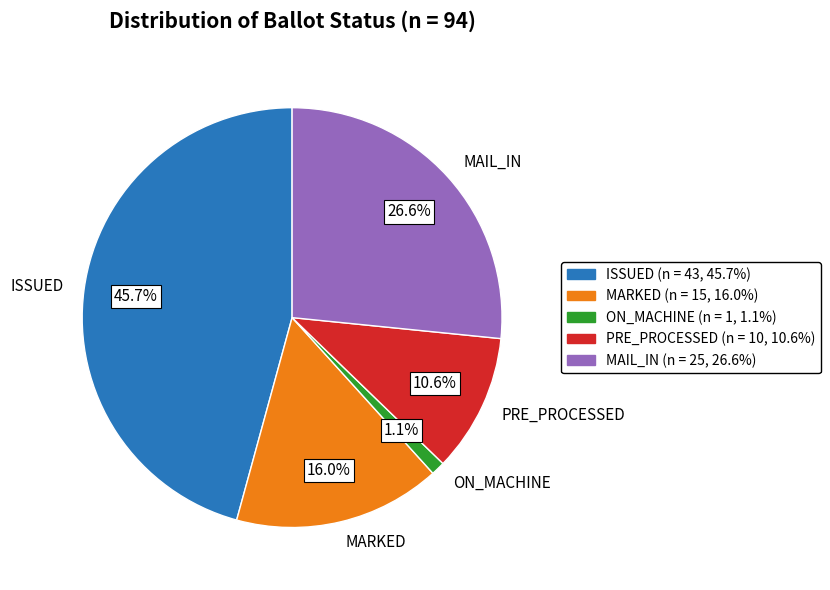

Which slice is the smallest?

ON_MACHINE